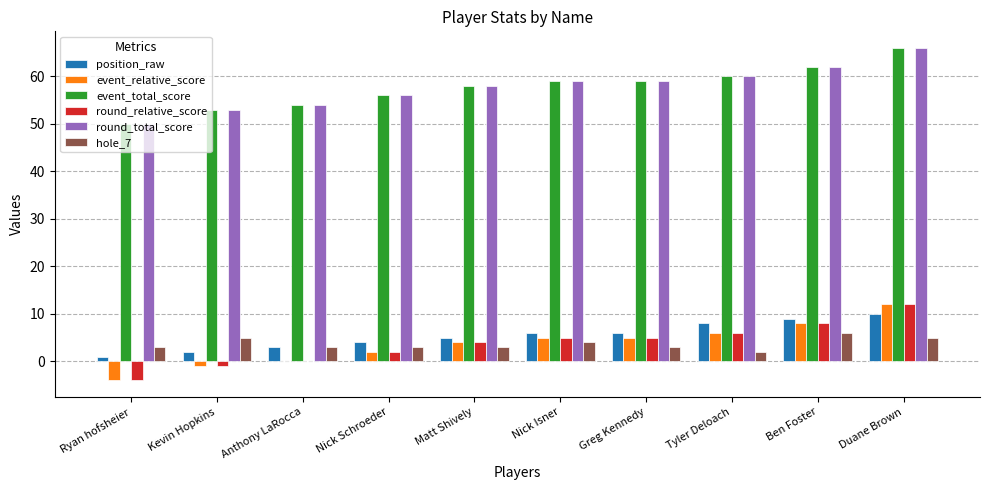

True or false: event_total_score has a value of 66 at Duane Brown.

True